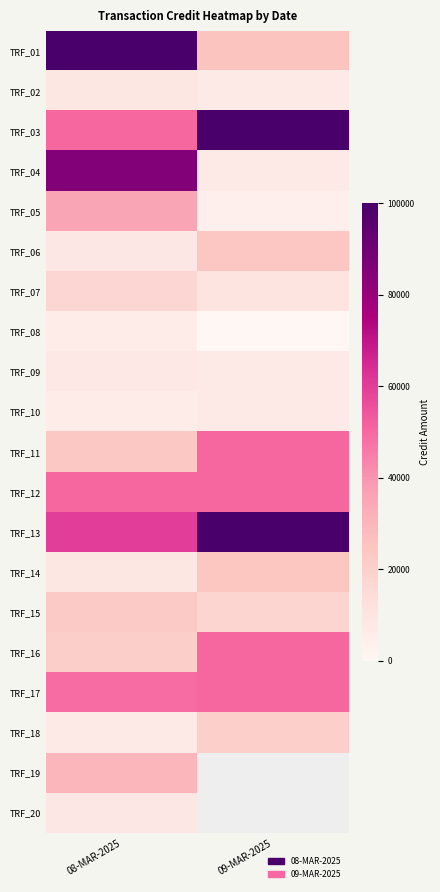

List the labels in order of TRF_07 value, smallest first.

09-MAR-2025, 08-MAR-2025